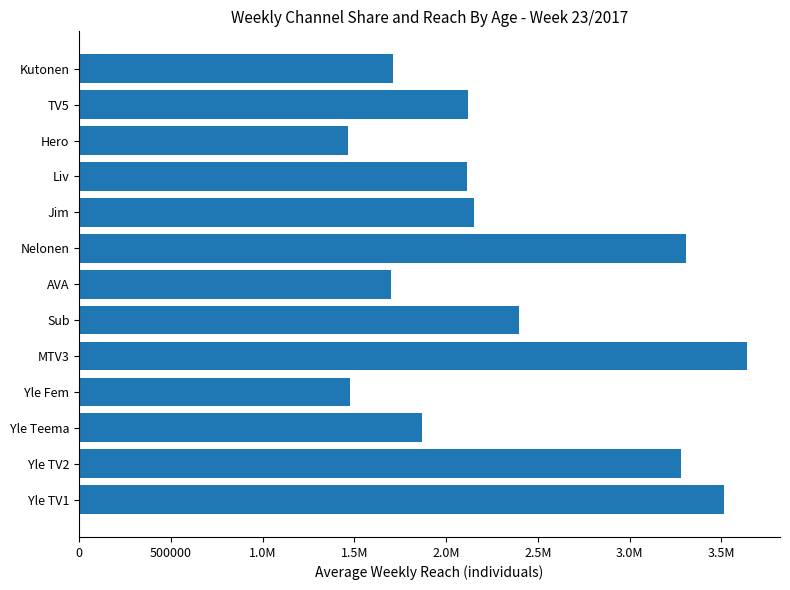

What is the smallest value displayed?

1464000